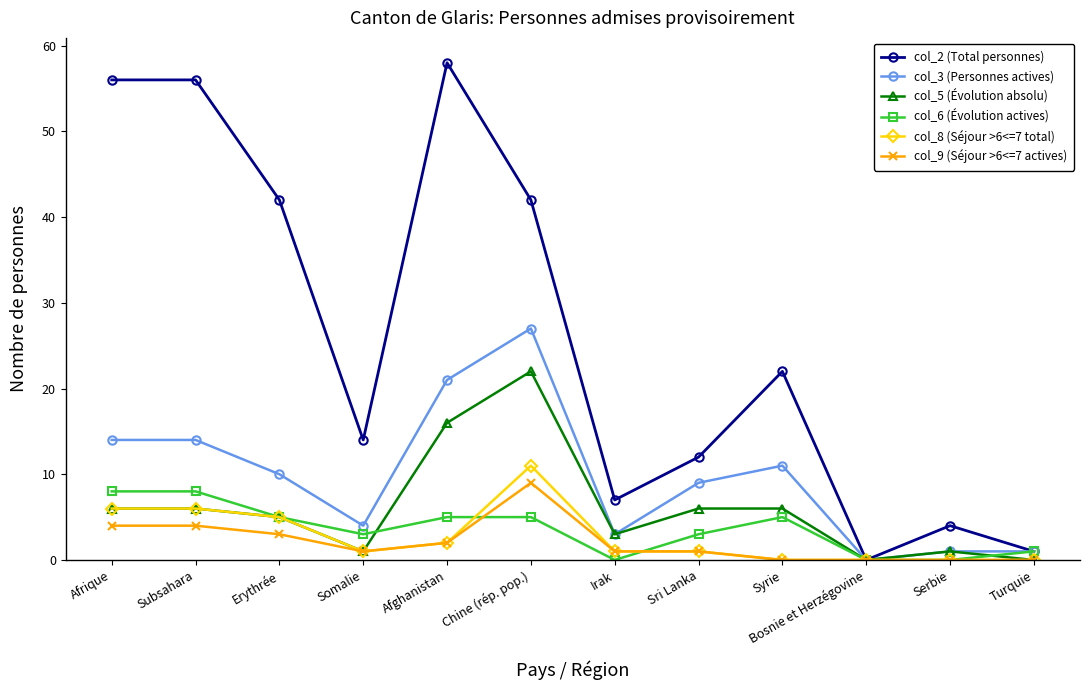

What is the maximum value shown in the chart?

58